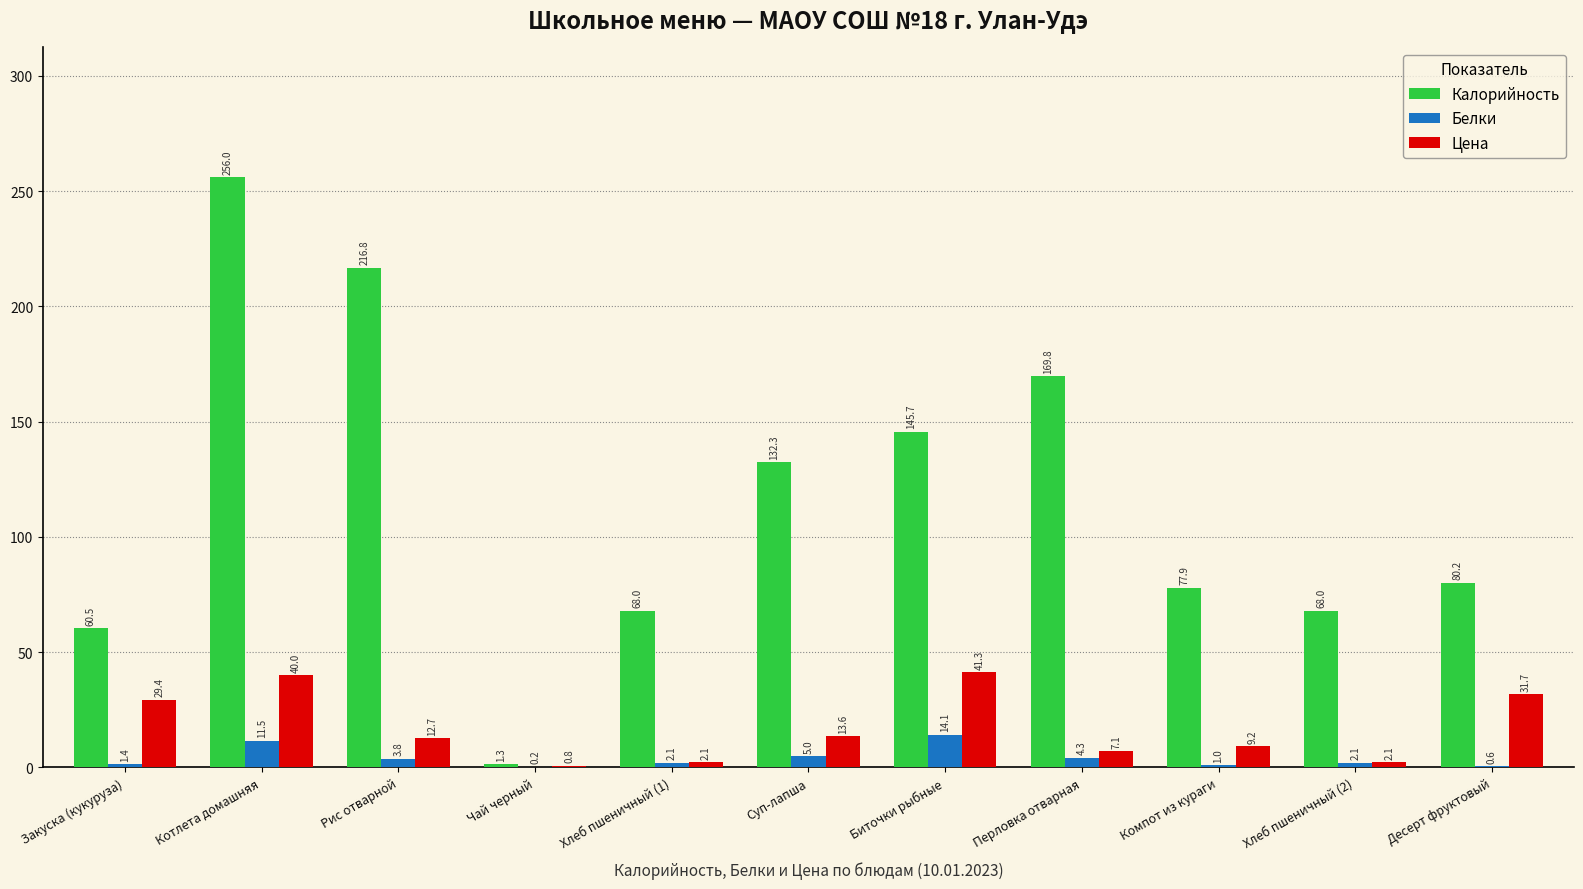

Which series has the largest range (max minus min)?

Калорийность